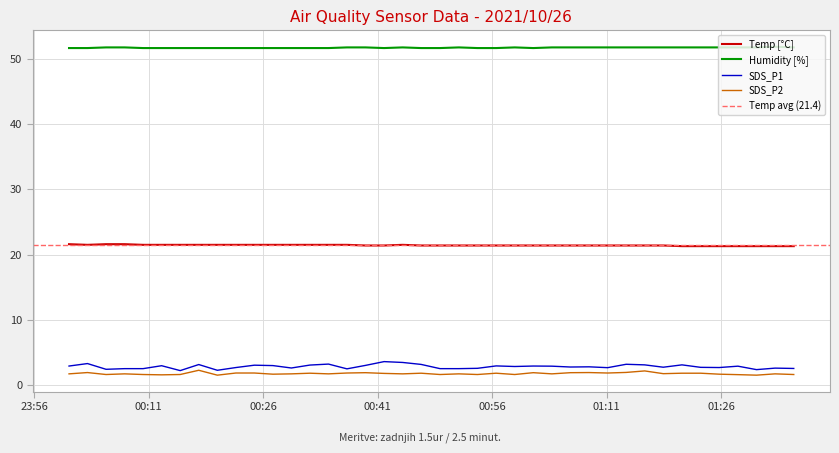

True or false: Humidity [%] and SDS_P2 intersect in this chart.

False